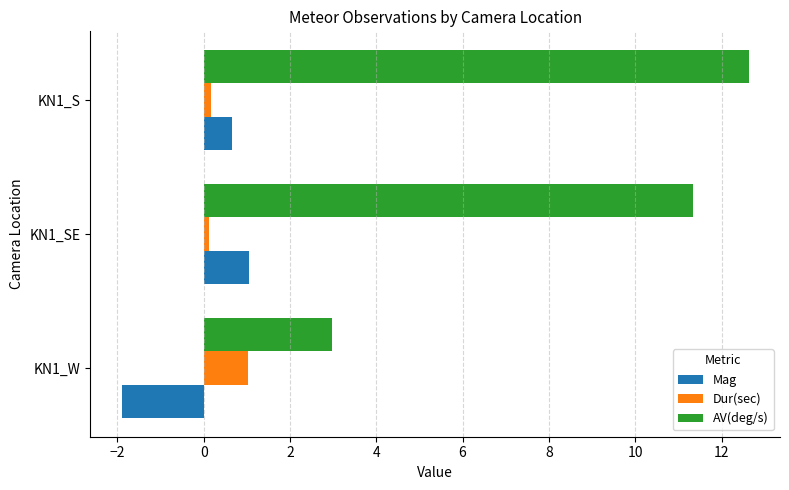

What is the difference between the highest and lowest values at KN1_W?

4.9